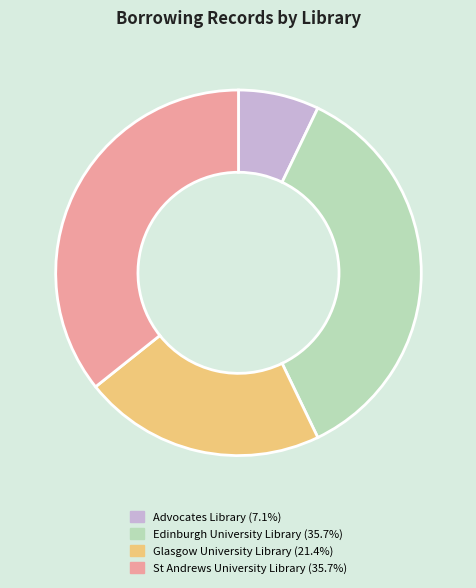

Does any single category account for the majority?

No